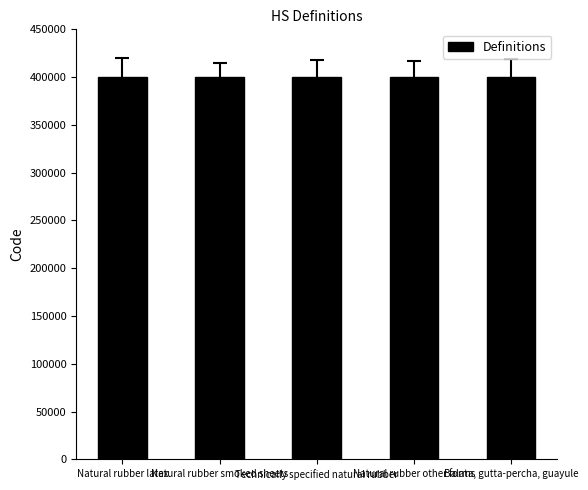

How many bars are there in total?

5